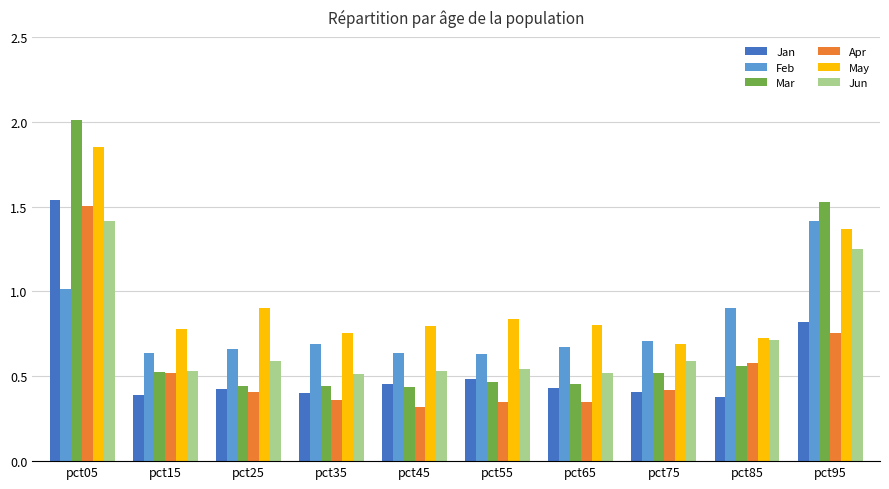

What is the difference between the Mar values at pct75 and pct25?

0.1